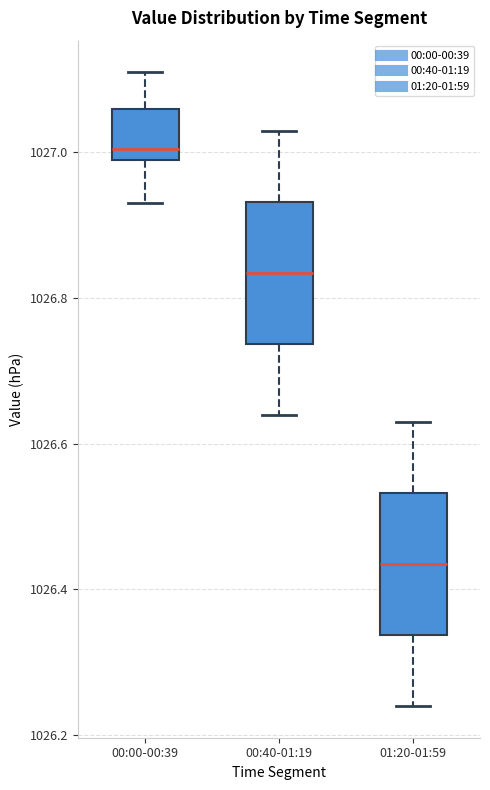

Where does the lower whisker of the box for 00:00-00:39 end on the y-axis? The values are not printed on the chart, so give them approximately, as read against the axis.

1026.94